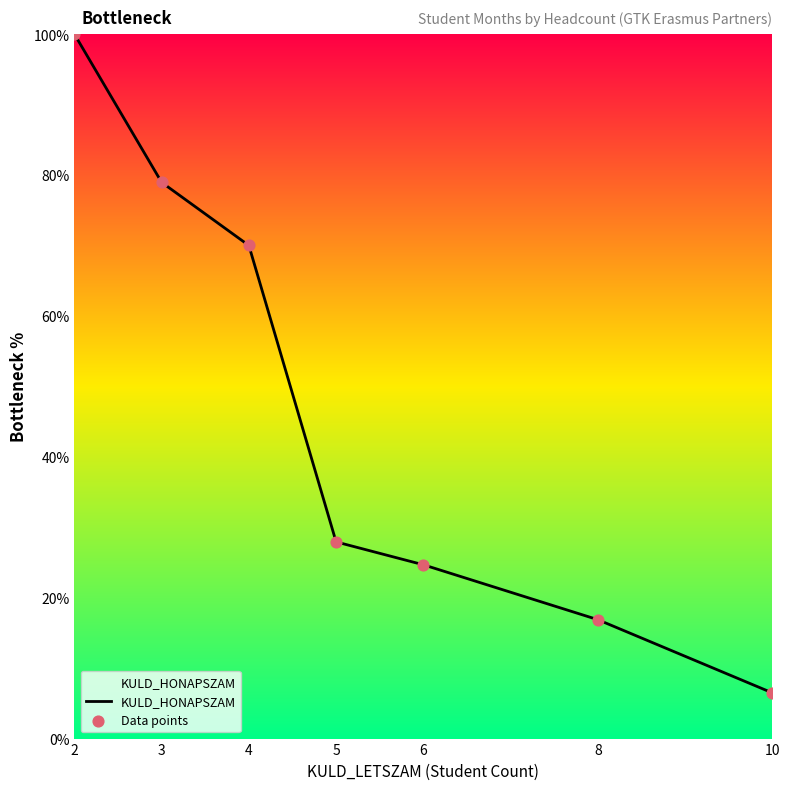

List the labels in order of value, largest first.

2, 3, 4, 5, 6, 8, 10